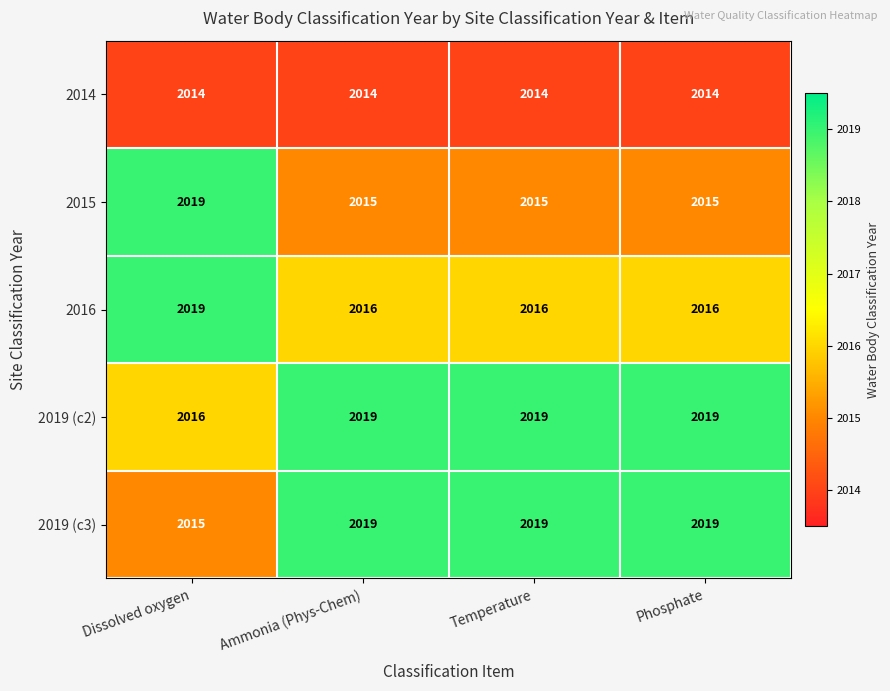

How many 2016 values are between 2016 and 2019?

4